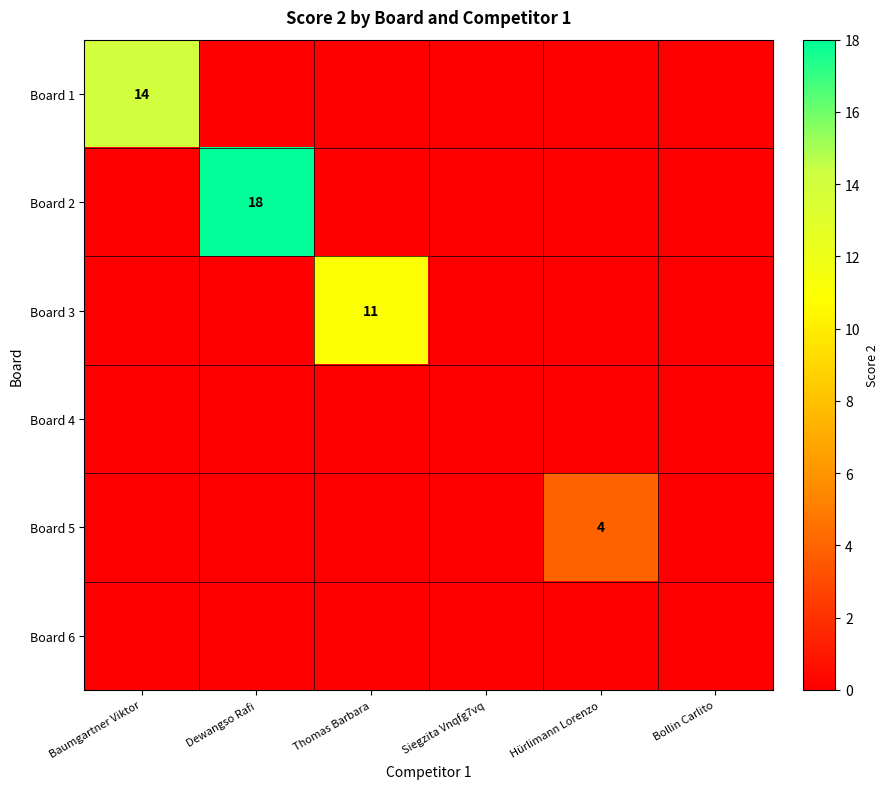

The Board 3 series shows 0 at Dewangso Rafi. True or false?

True